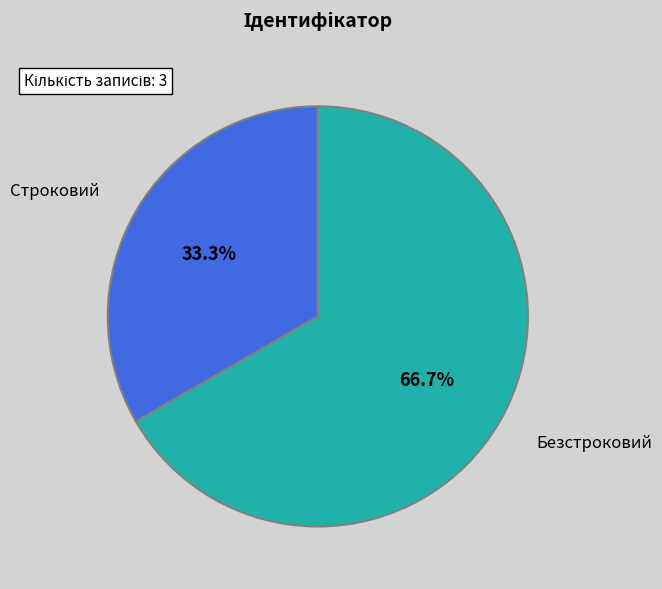

Does Безстроковий represent more than half of the total?

Yes